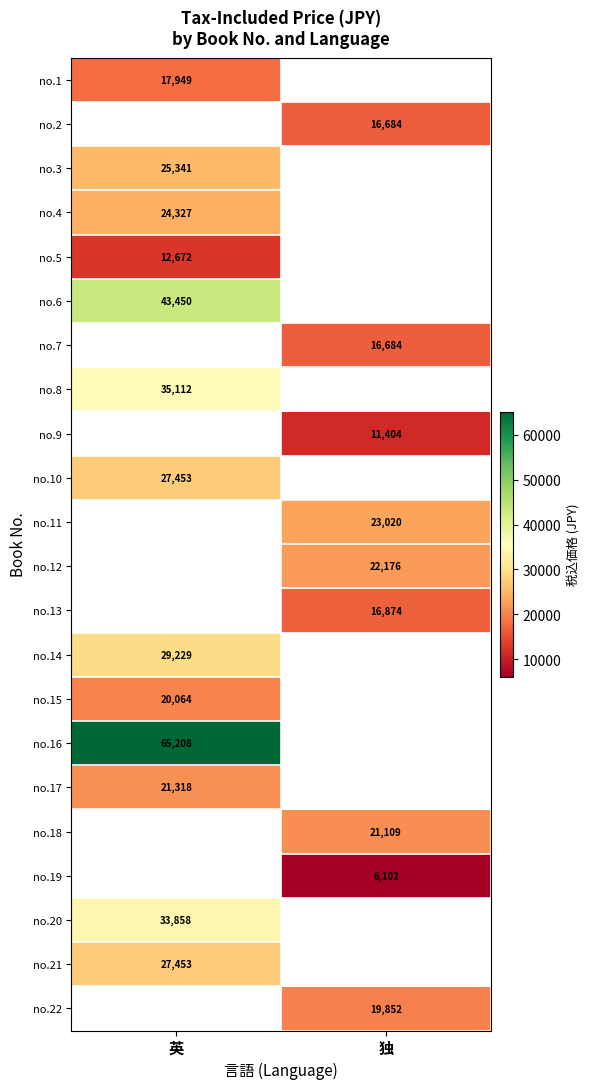

The no.2 series shows 16684 at 独. True or false?

True